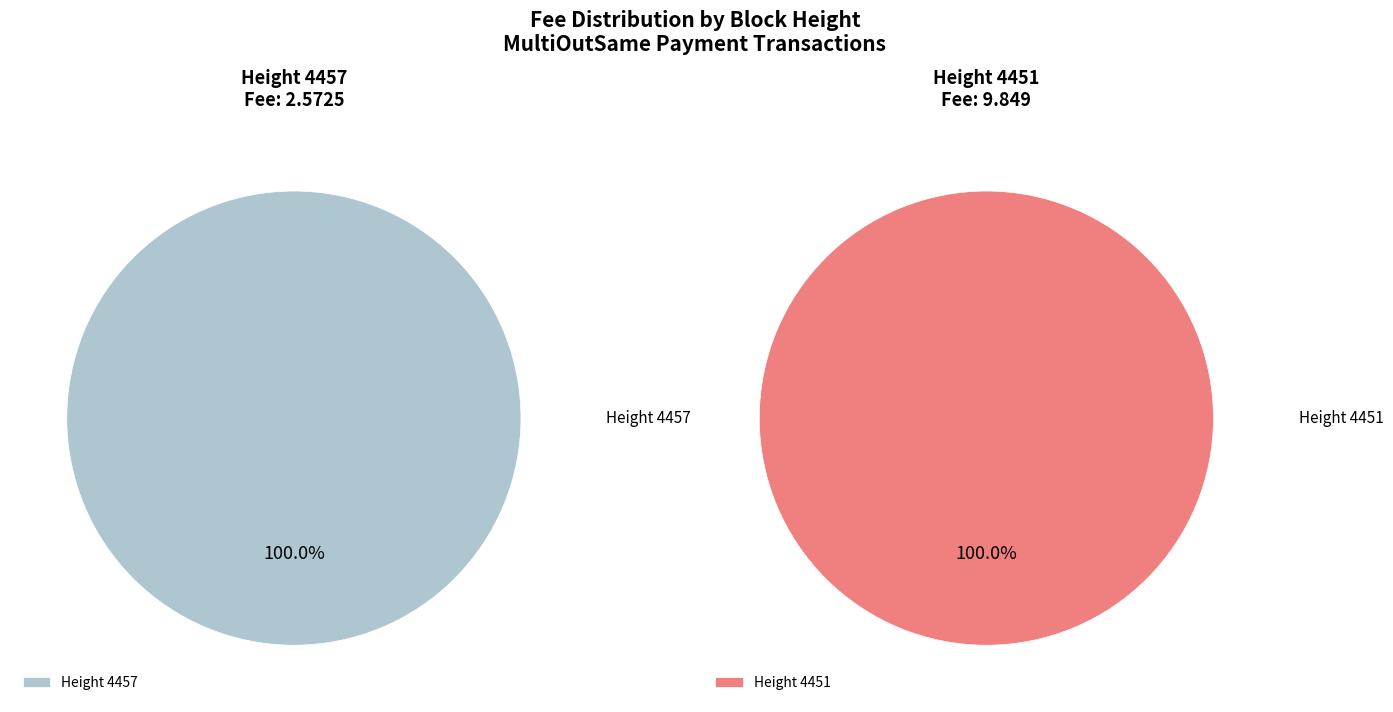

Which slice is the largest?

4451